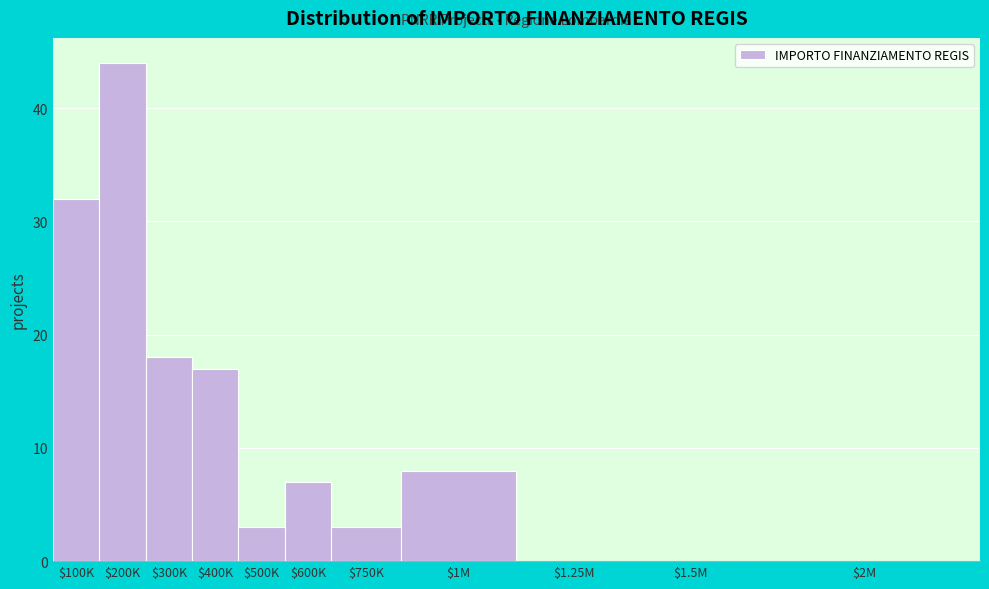

What is the sum of all values?

132